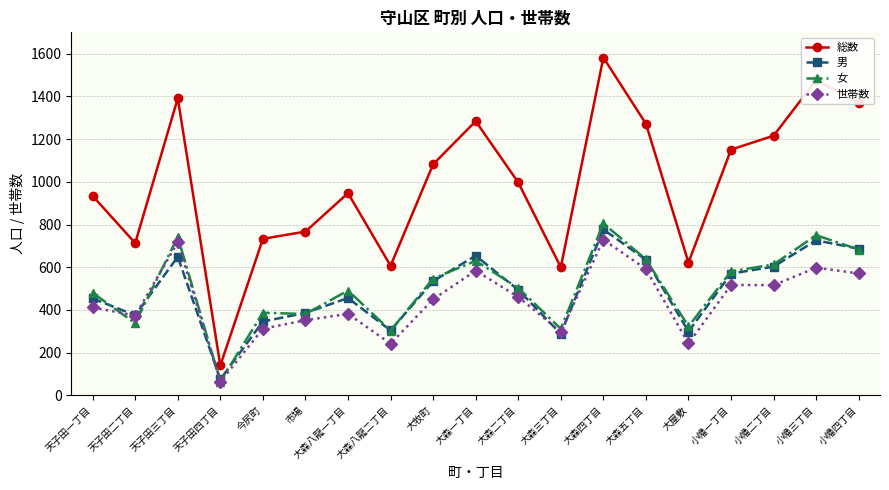

Is the value of 男 at 小幡四丁目 greater than the value of 総数 at 大森一丁目?

No